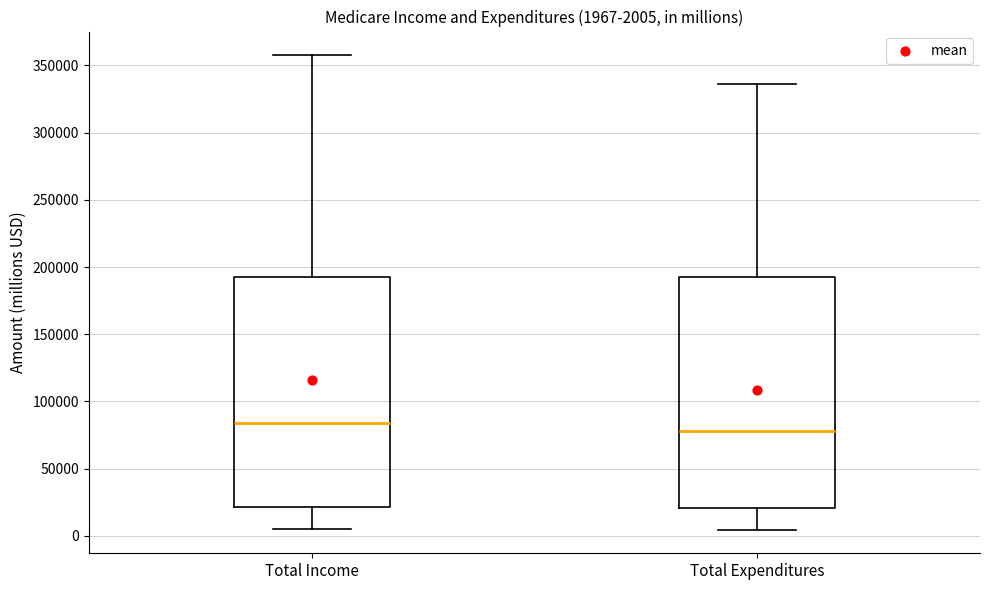

Which box's median line is the highest?

Total Income